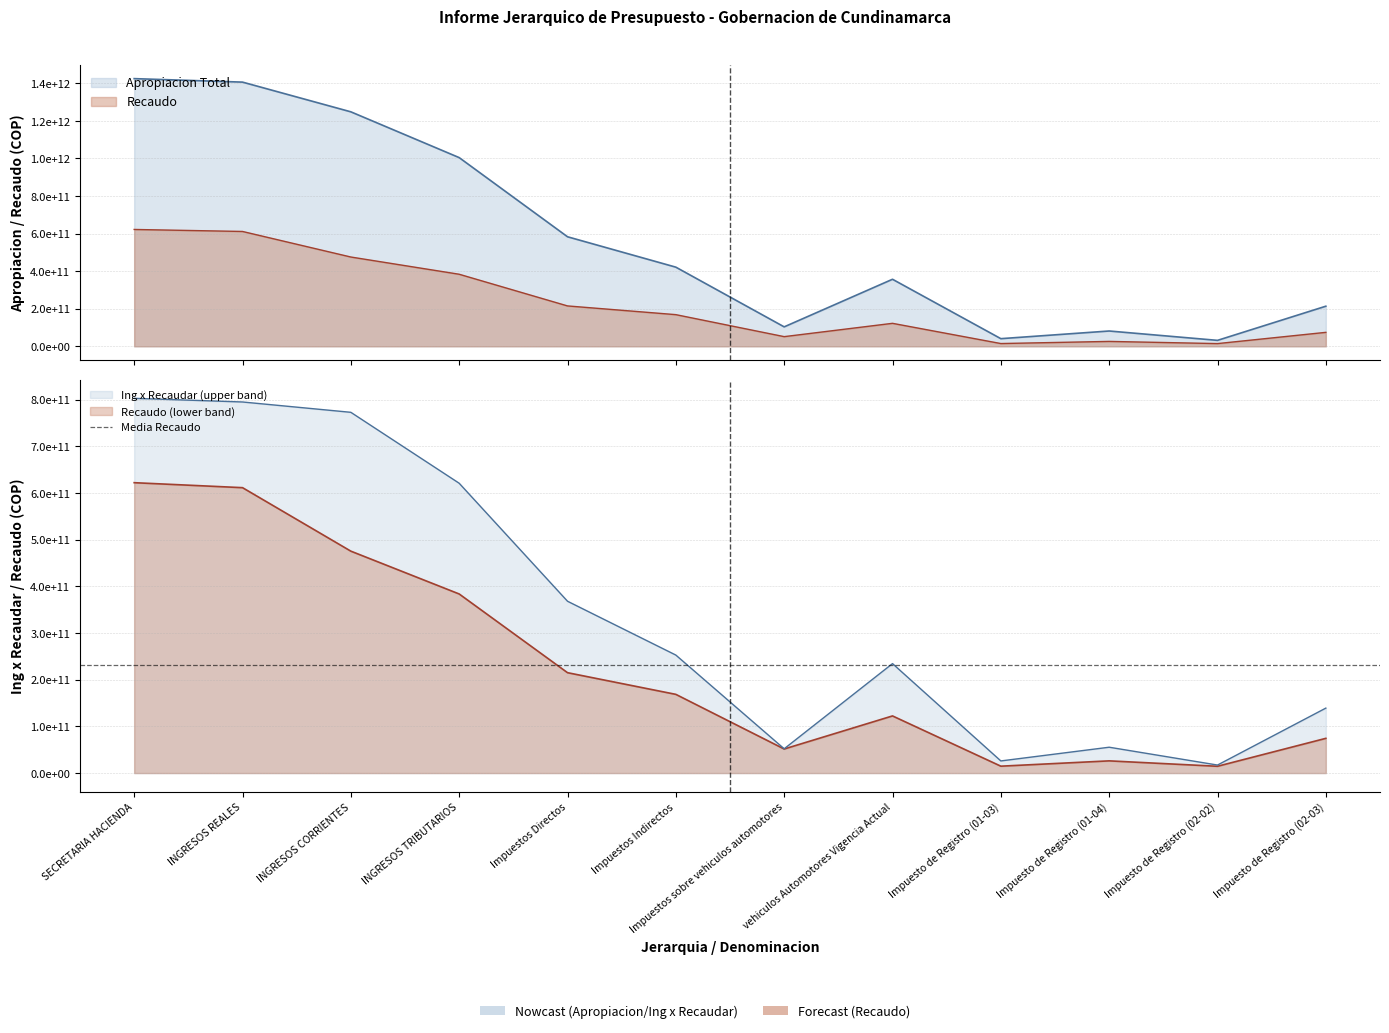

Reading left to right, extract all data points from this chart.

Apropiacion Total: 1424665584693	1406120447693	1248007081289	1004369760682	583056917000	421312843682	103571930000	356868688000	40756224000	81512448000	31718064682	213500000000
Recaudo: 621971468230	611302371828	475314960513	383602482949	215016192238	168586290711	51549286172	122400623276	14765917956	26148223019	14548311287	74367783000
Ing x Recaudar: 802694116463	794818075865	772692120776	620767277733	368040724762	252726552971	52022643828	234468064724	25990306044	55364224981	17169753395	139132217000